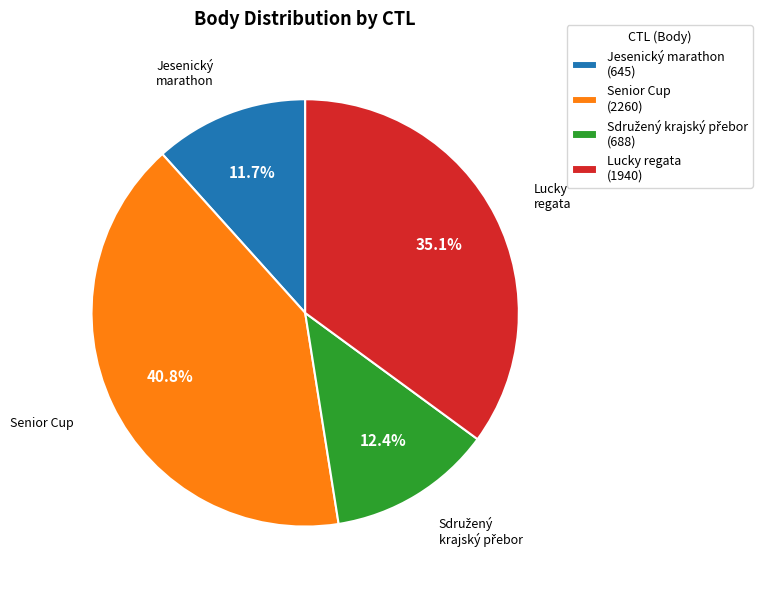

Count the number of slices in the pie.

4